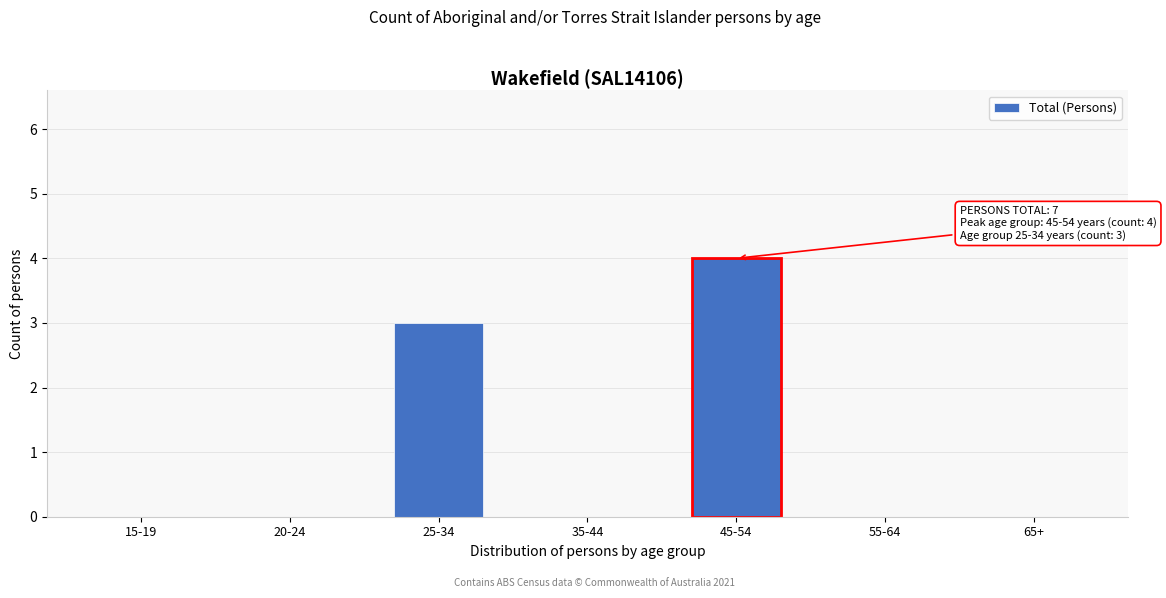

Reading right to left, extract all data points from this chart.

65+=0	55-64=0	45-54=4	35-44=0	25-34=3	20-24=0	15-19=0